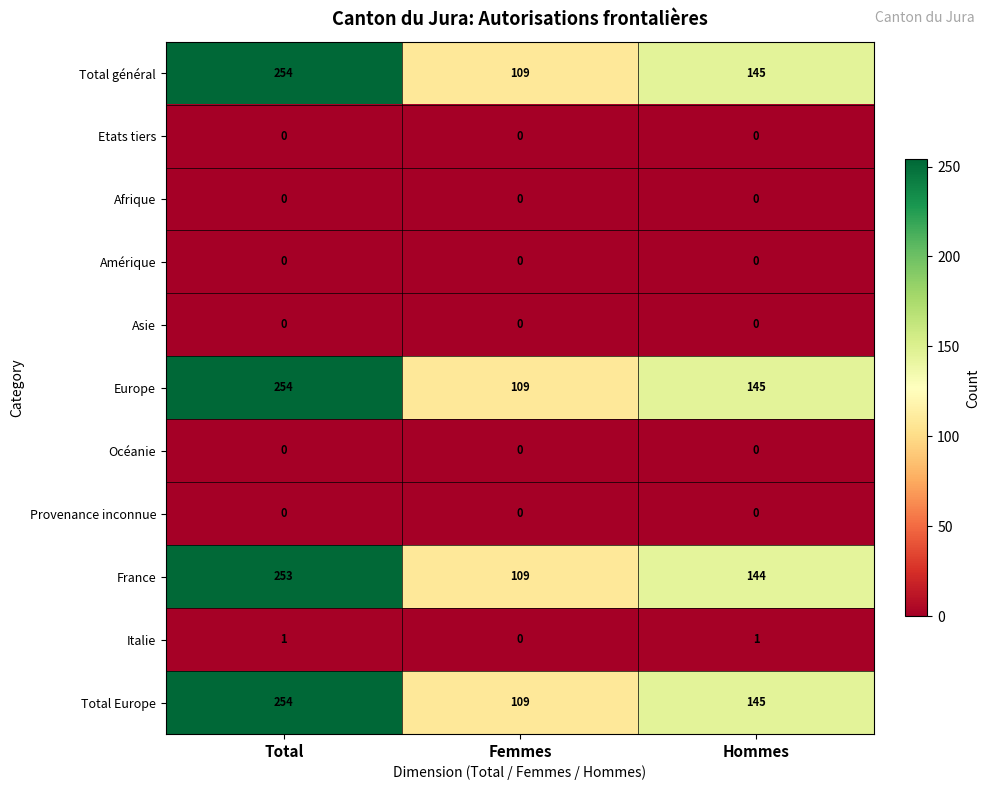

At which category is the sum across all series the highest?

Total